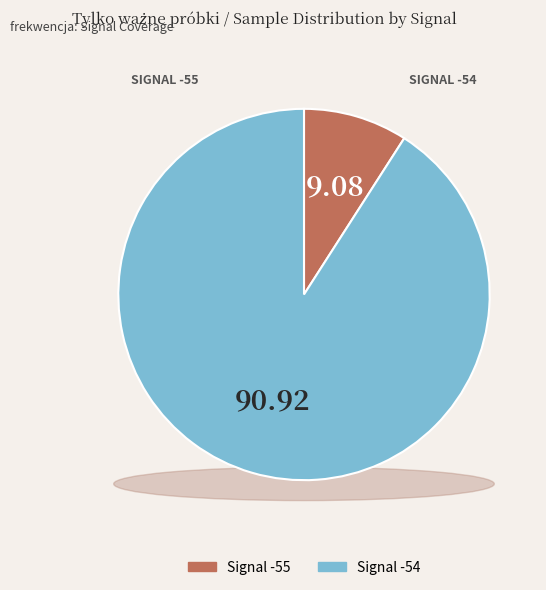

Is -54 the majority of the pie?

No